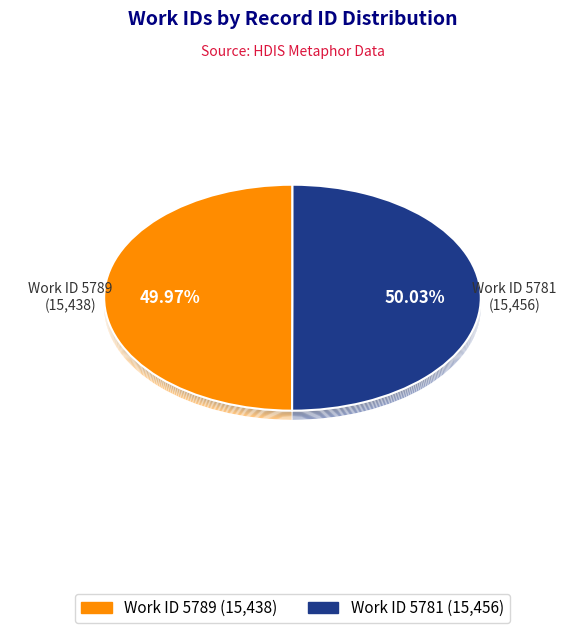

What is the change in value from 5789 to 5781?

+18